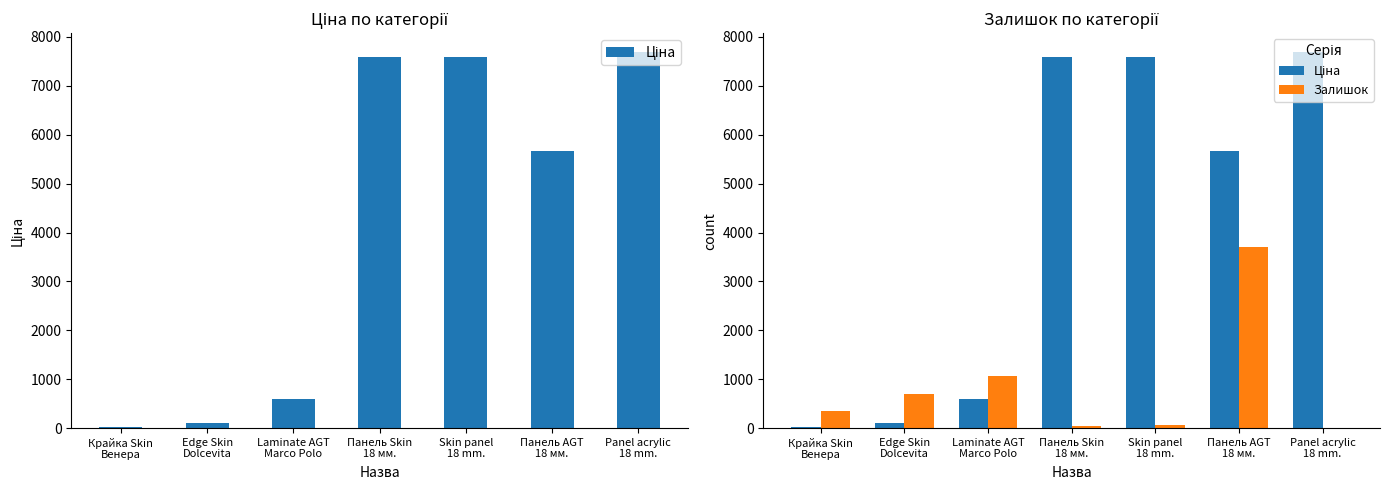

The value of Ціна at Laminate AGT
Marco Polo is 128.7. True or false?

False